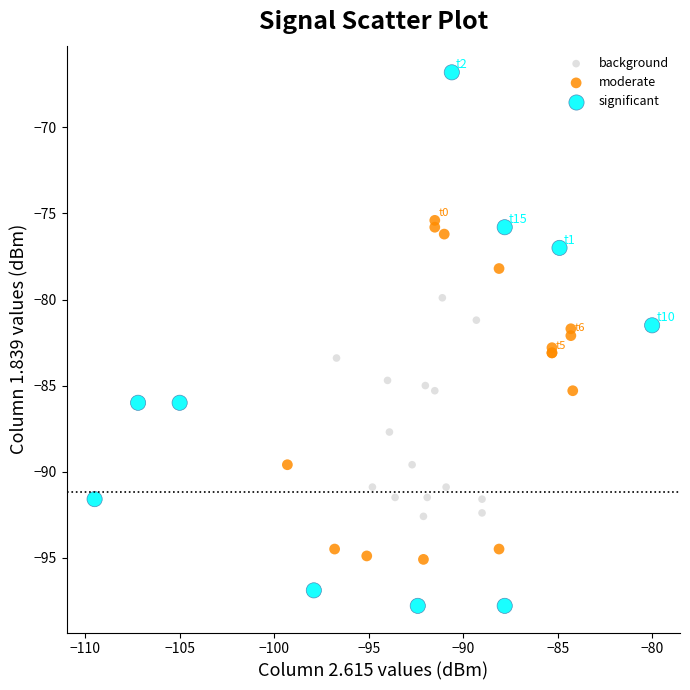

Which series contains the lowest Y value?

significant